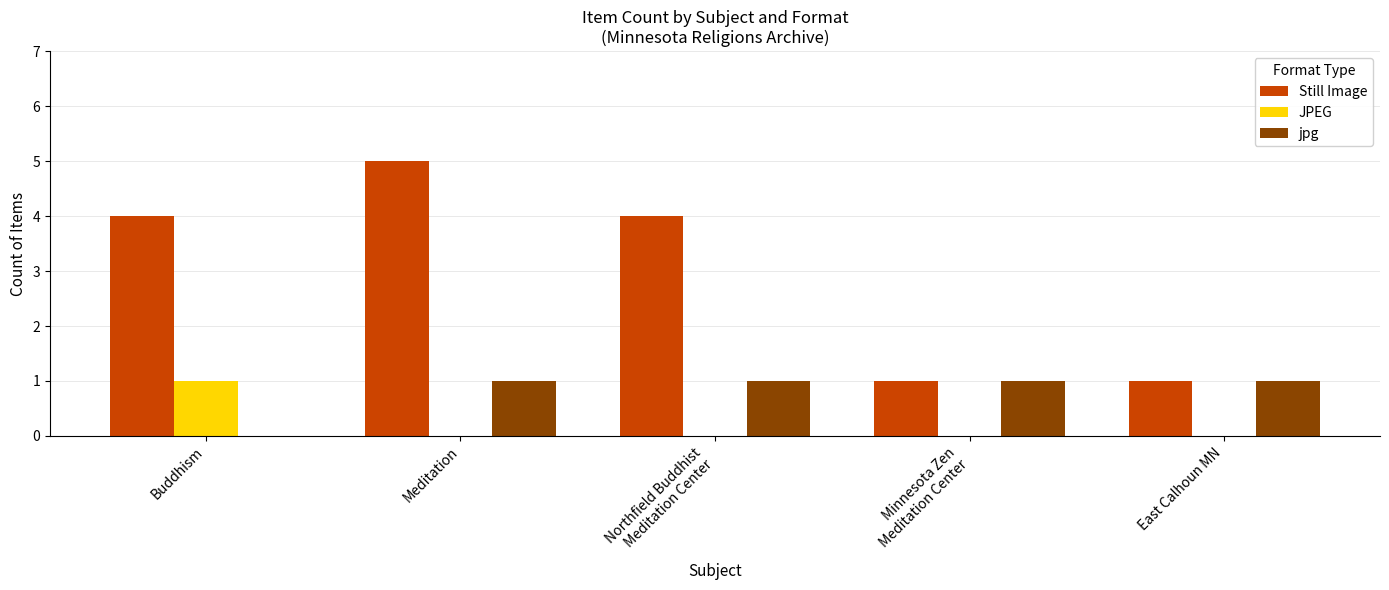

Is it true that jpg equals 0 at East Calhoun MN?

False